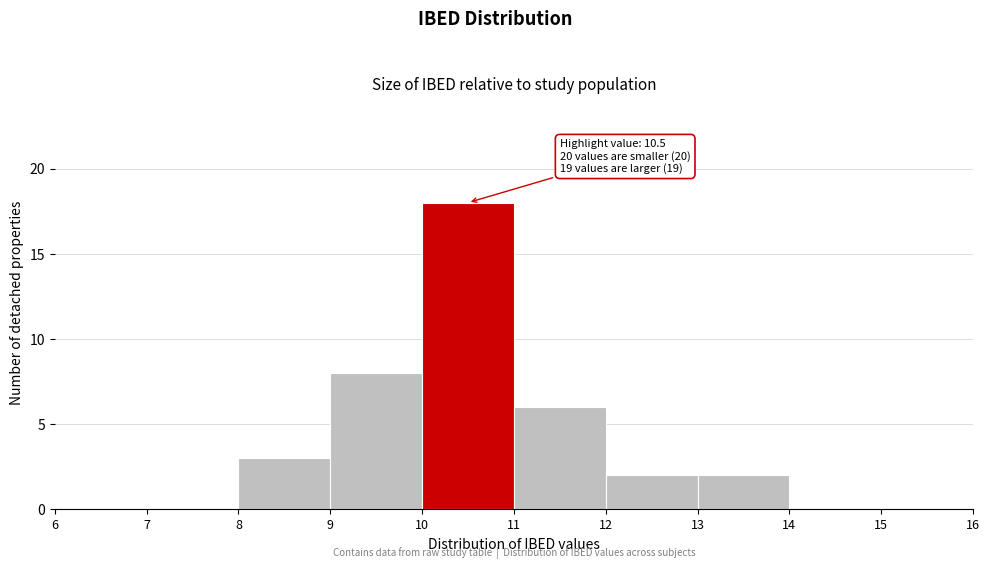

Over which range of the x-axis is the bar tallest?

10 to 11